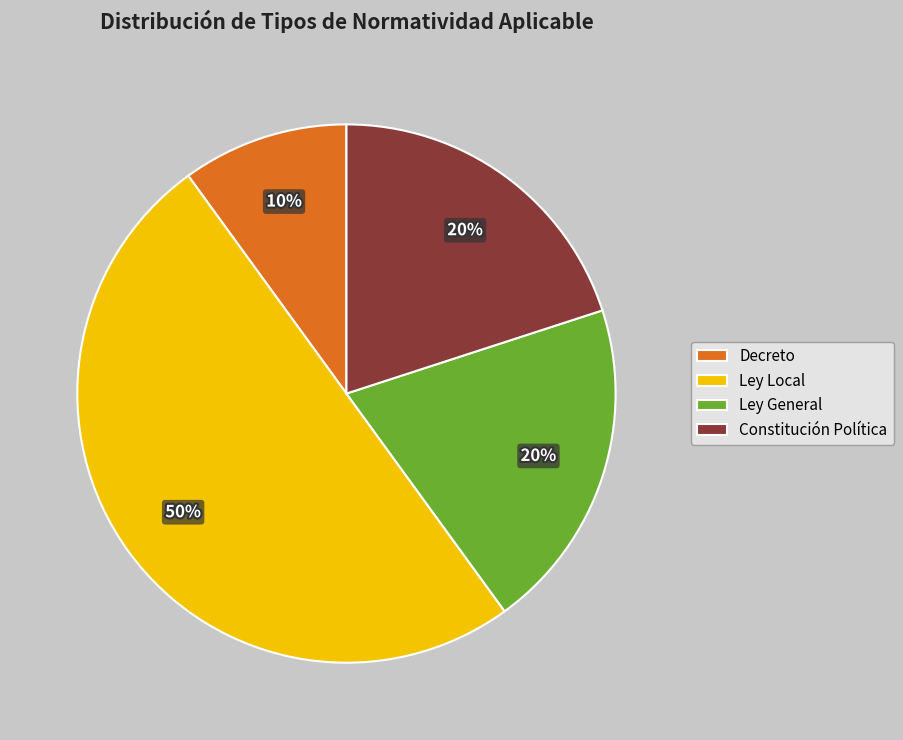

Is it true that Ley Local is 50% of the pie?

True